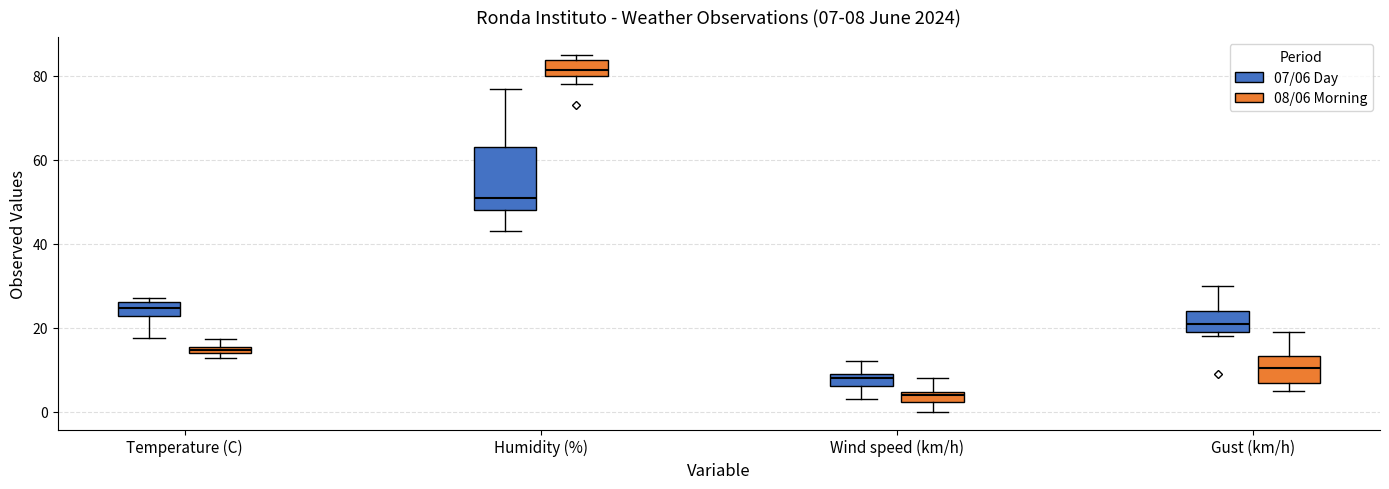

Comparing the boxes themselves (not the whiskers), which one is the tallest?

Humidity (%) (07/06 Day)